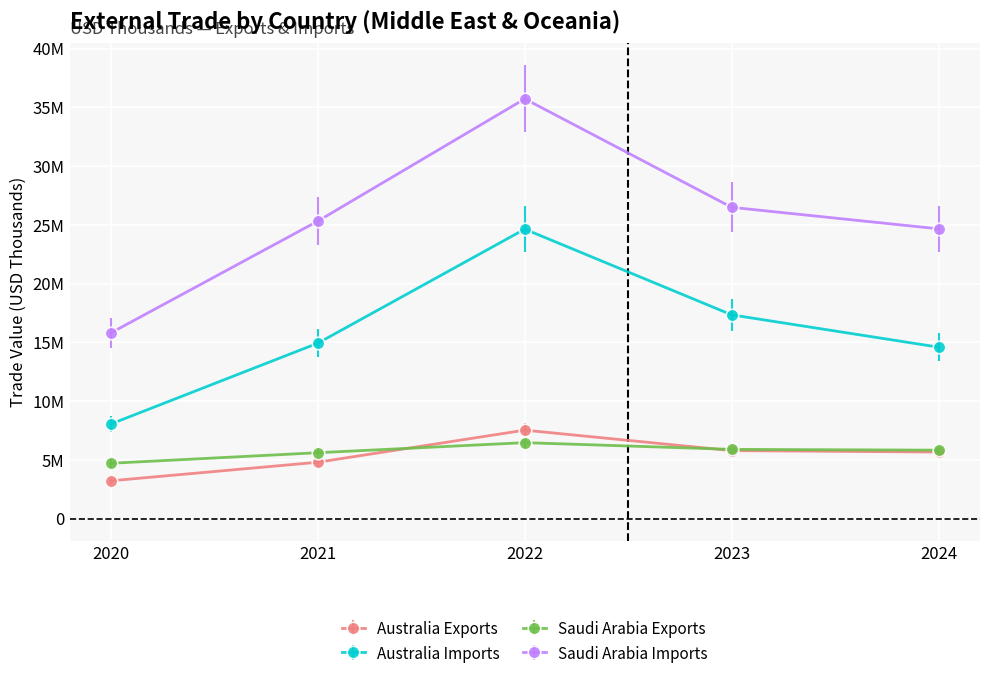

At which category does the chart reach its minimum across all series?

2020